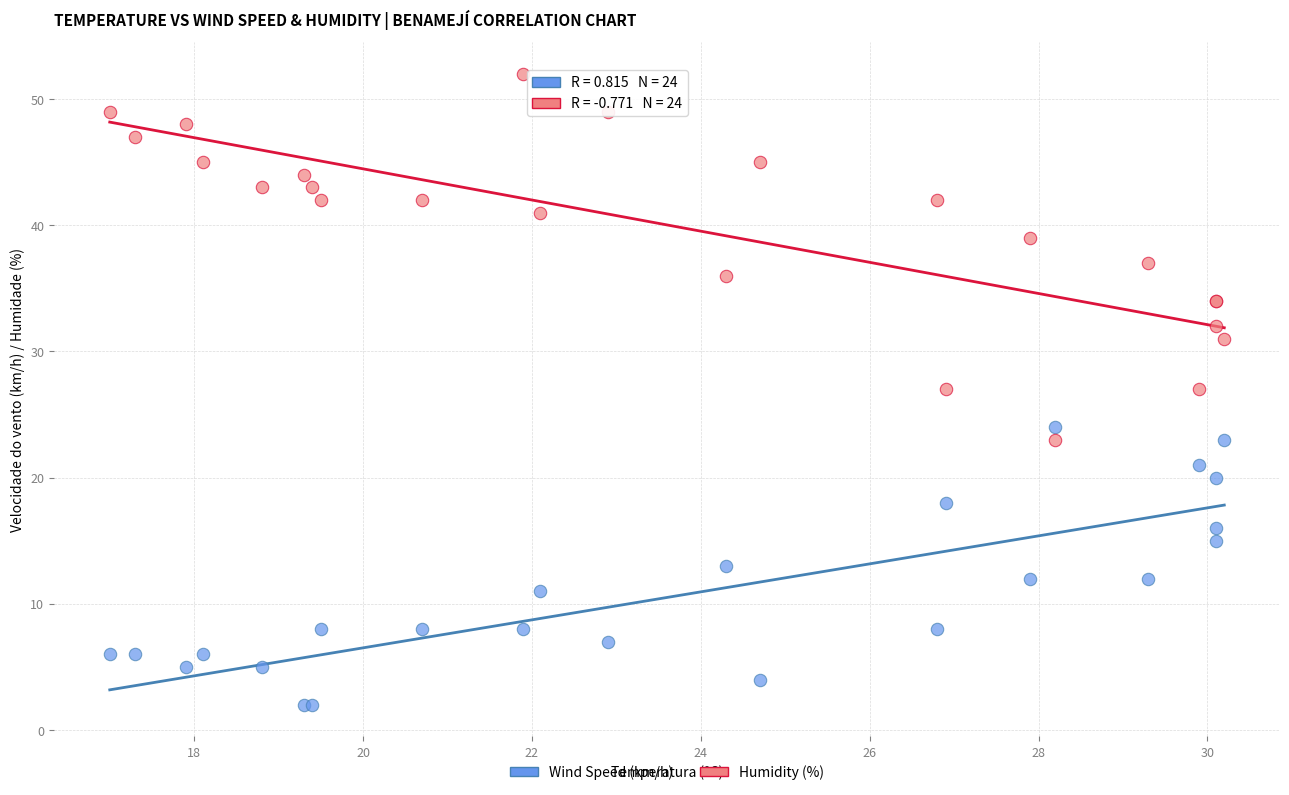

Which series has the widest spread of Y values?

Humidity (%)